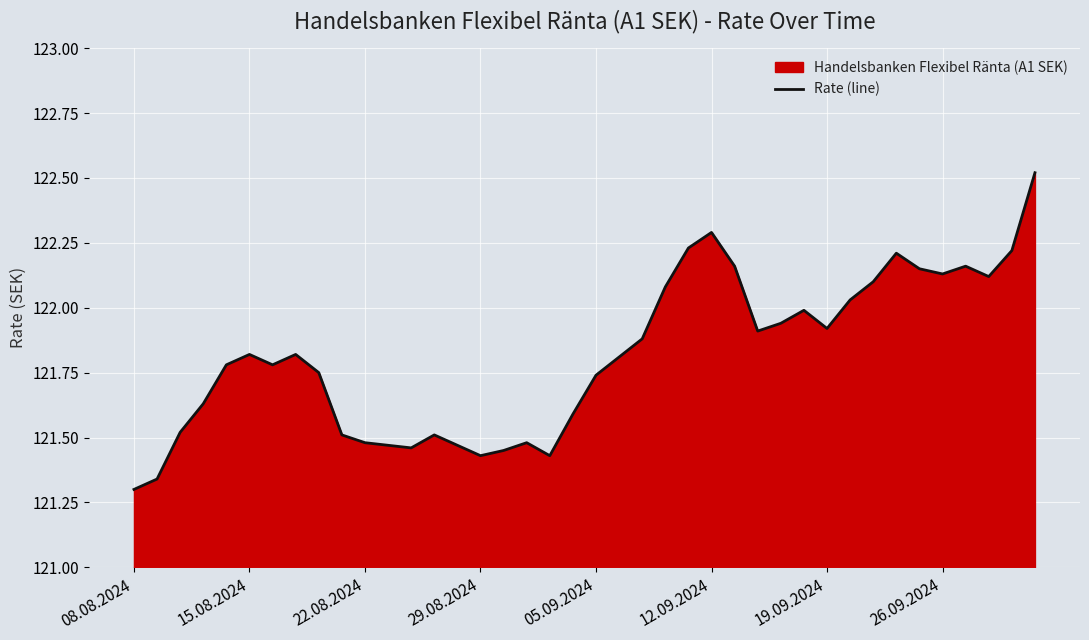

The chart shows a value of 122.2 at 24. True or false?

True